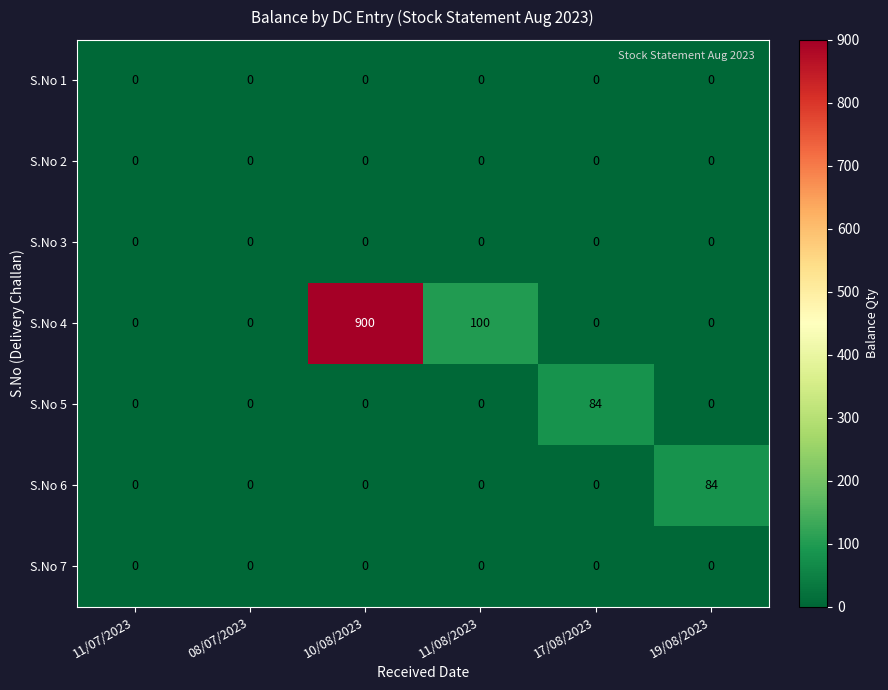

Between 11/07/2023 and 11/08/2023, which series saw the biggest shift?

S.No 4